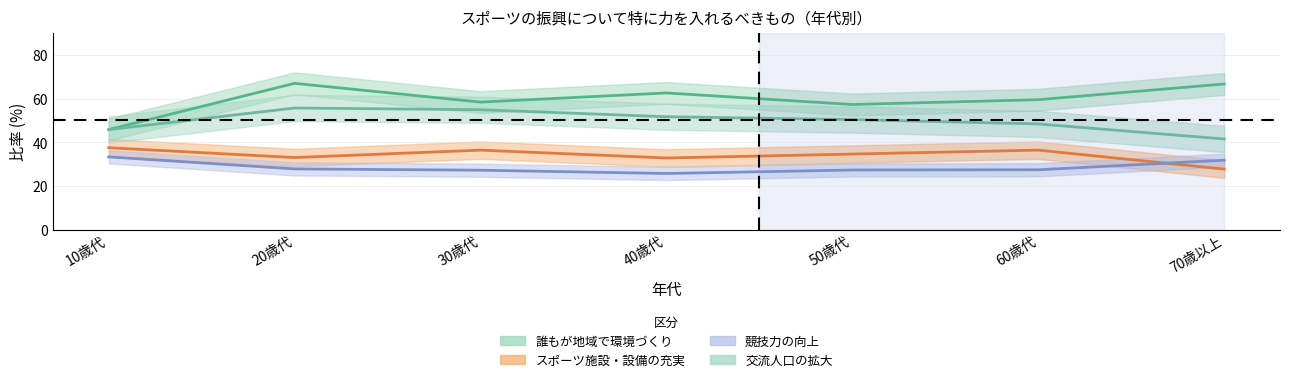

What is the value of the スポーツ施設・設備の充実 point at the 7th from the left?

41.5